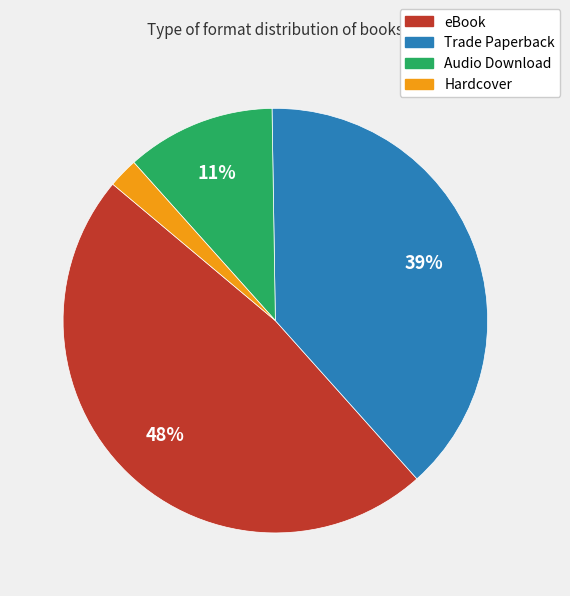

Does Trade Paperback account for over 50% of the chart?

No